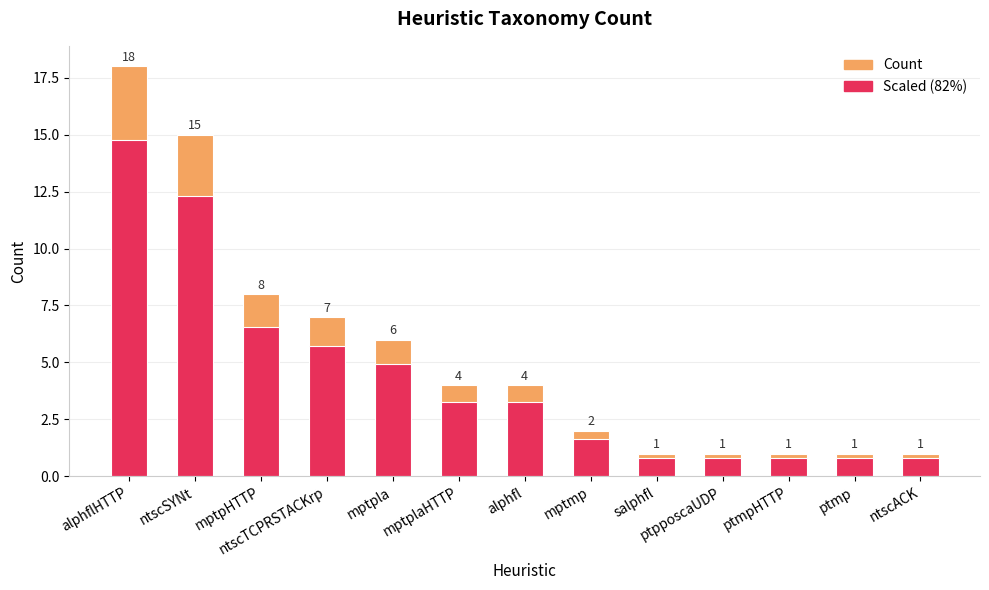

Which series has the widest spread of values?

Count